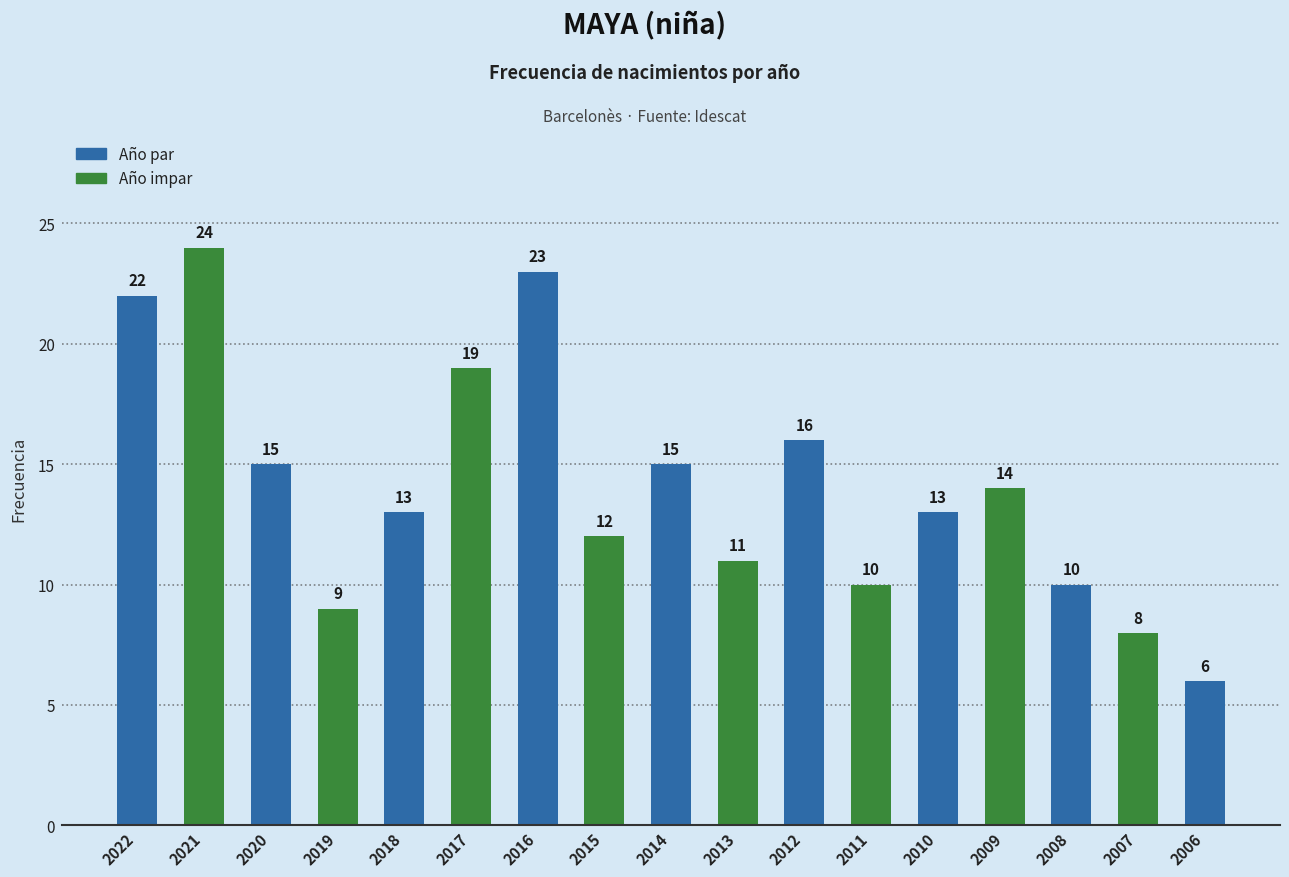

What is the difference between the values at 2018 and 2011?

3